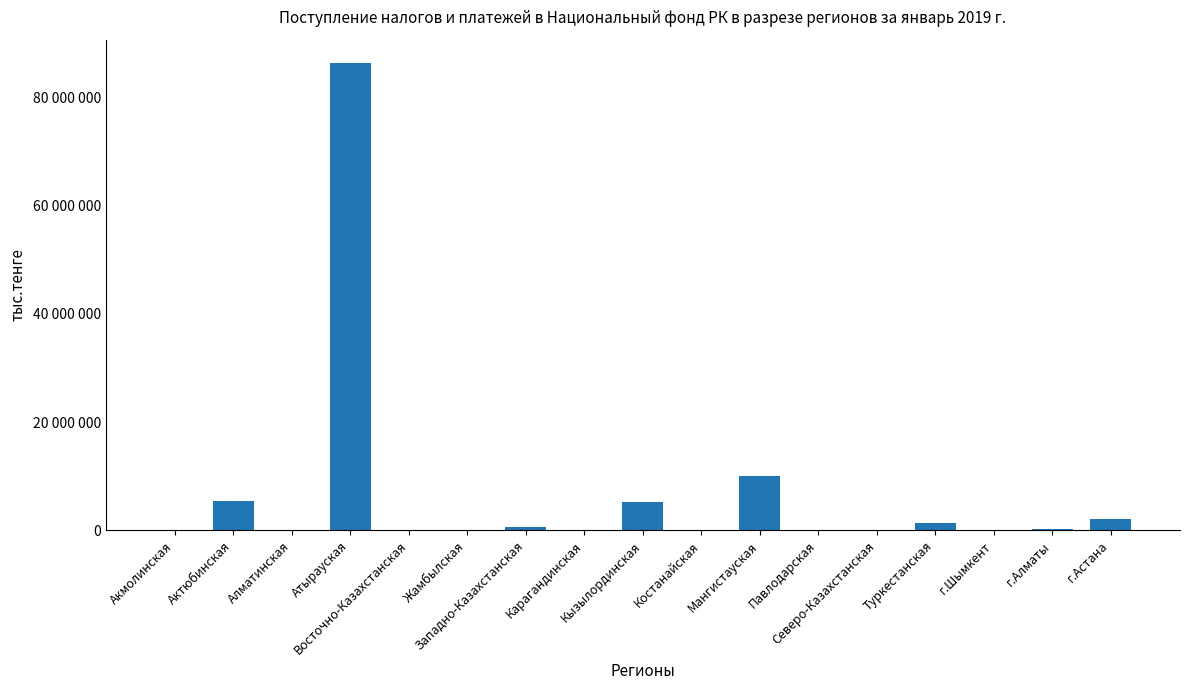

At which category does the chart reach its peak across all series?

Атырауская